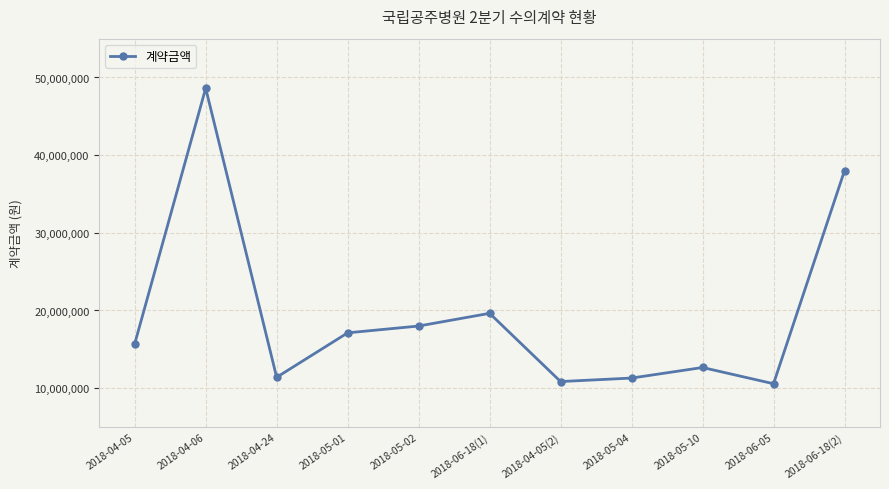

Is it true that the value at 2018-05-10 is 4021824?

False